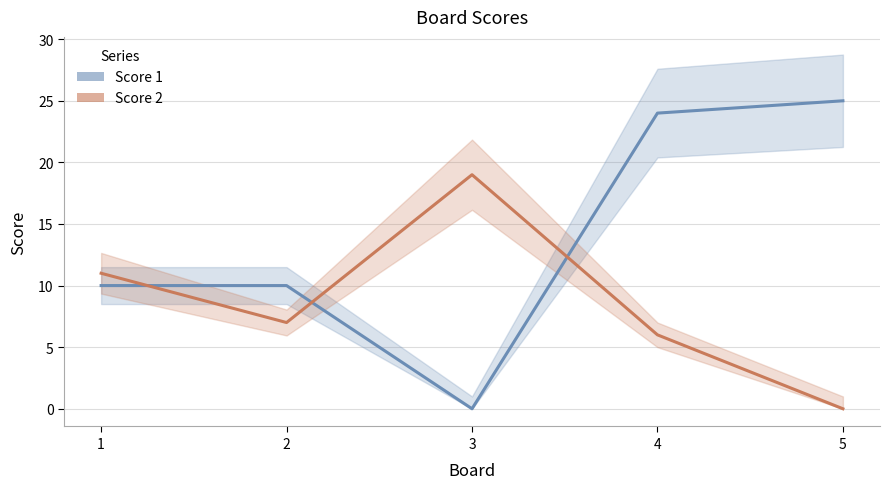

Between 5 and 4, which is larger?

5